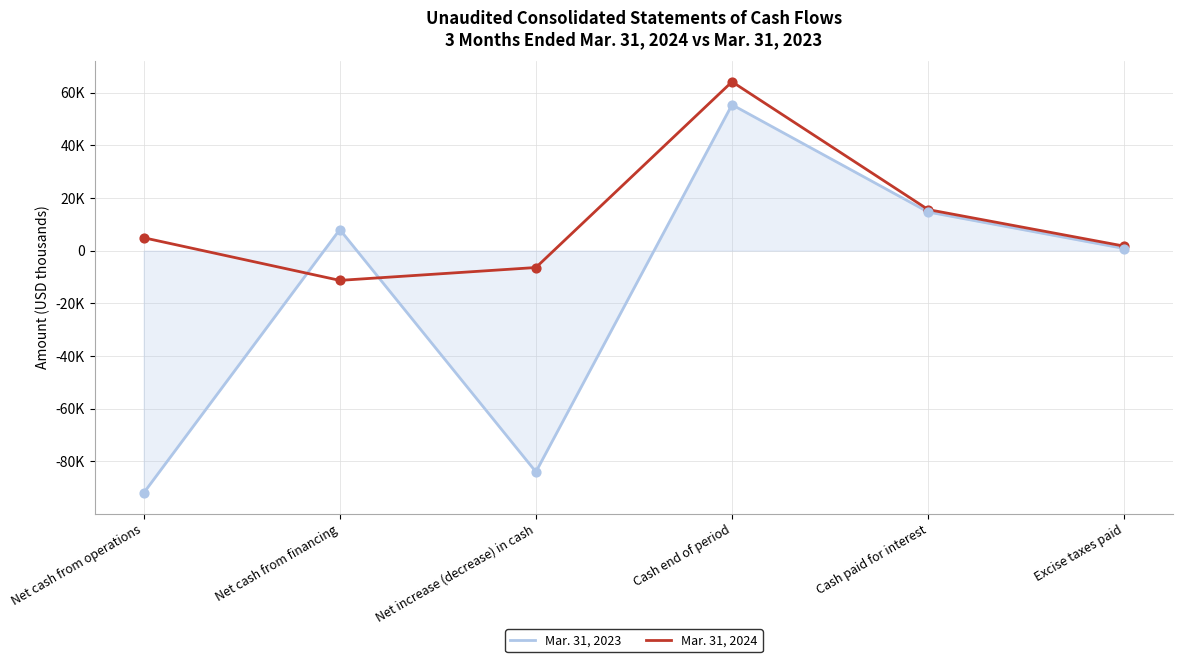

Which series has the largest total across all categories?

Mar. 31, 2024